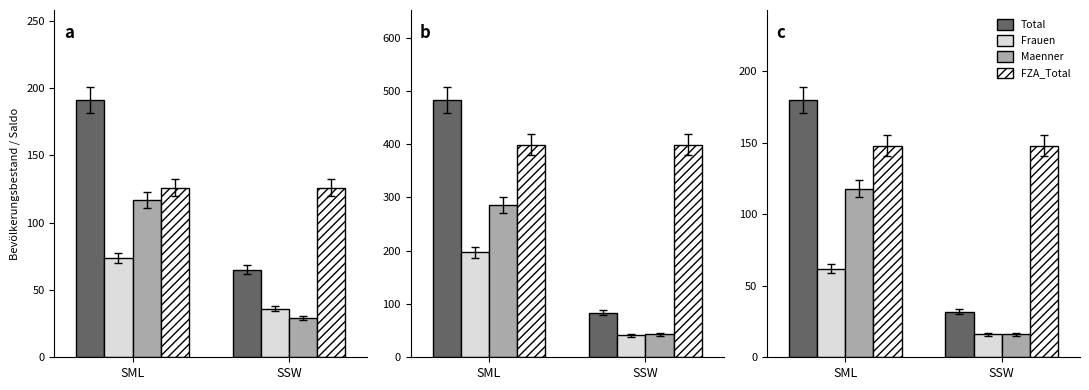

Which label corresponds to the largest value in the chart?

SML